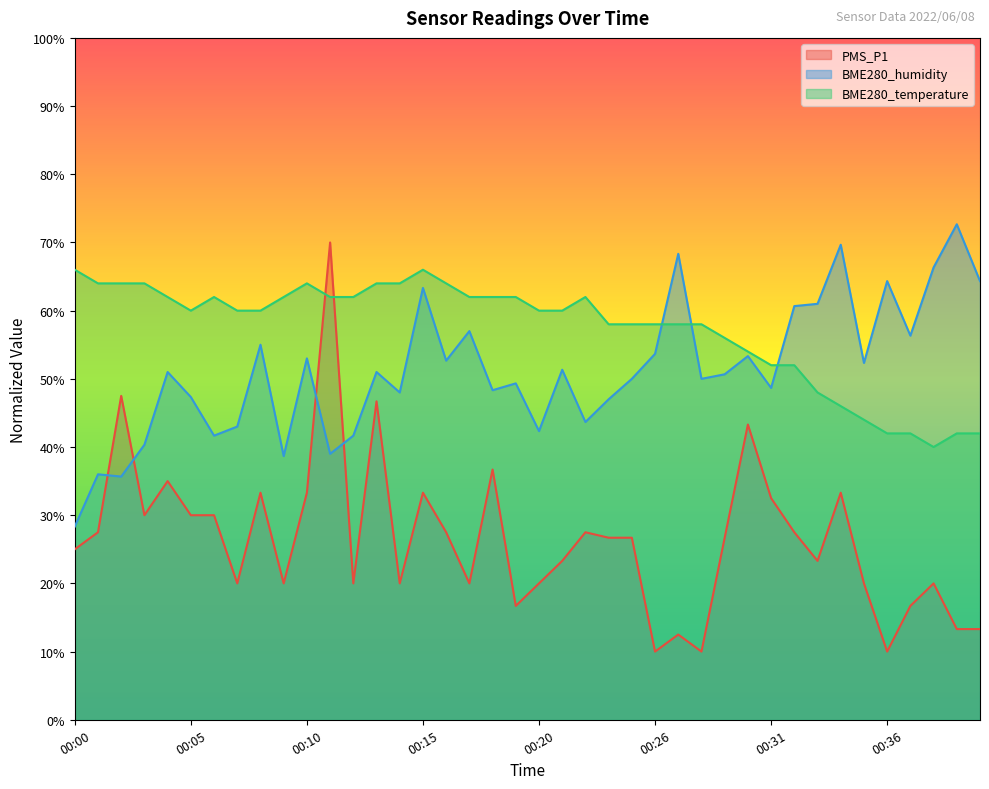

How many data points does each series have?

40